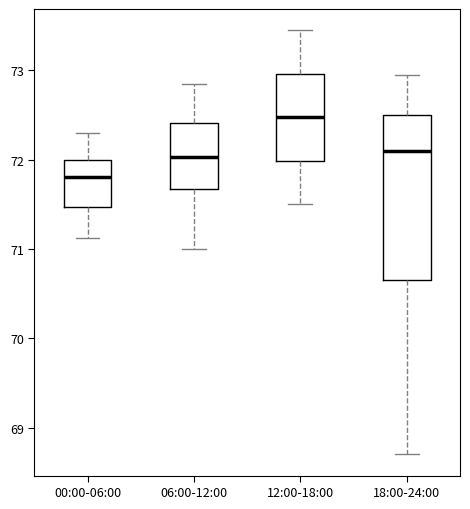

Reading left to right, transcribe this box plot: for each box, give where its median line is, the range the box spans, and where its two whiskers end, as read against the y-axis. The values are not printed on the chart, so give them approximately, as read against the axis.

00:00-06:00: median 71.8, box 71.5 to 72.0, whiskers 71.1 to 72.3
06:00-12:00: median 72.0, box 71.7 to 72.4, whiskers 71.0 to 72.9
12:00-18:00: median 72.5, box 72.0 to 73.0, whiskers 71.5 to 73.5
18:00-24:00: median 72.1, box 70.7 to 72.5, whiskers 68.7 to 73.0